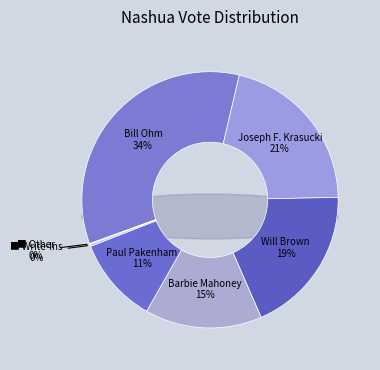

Which slice is the smallest?

Other